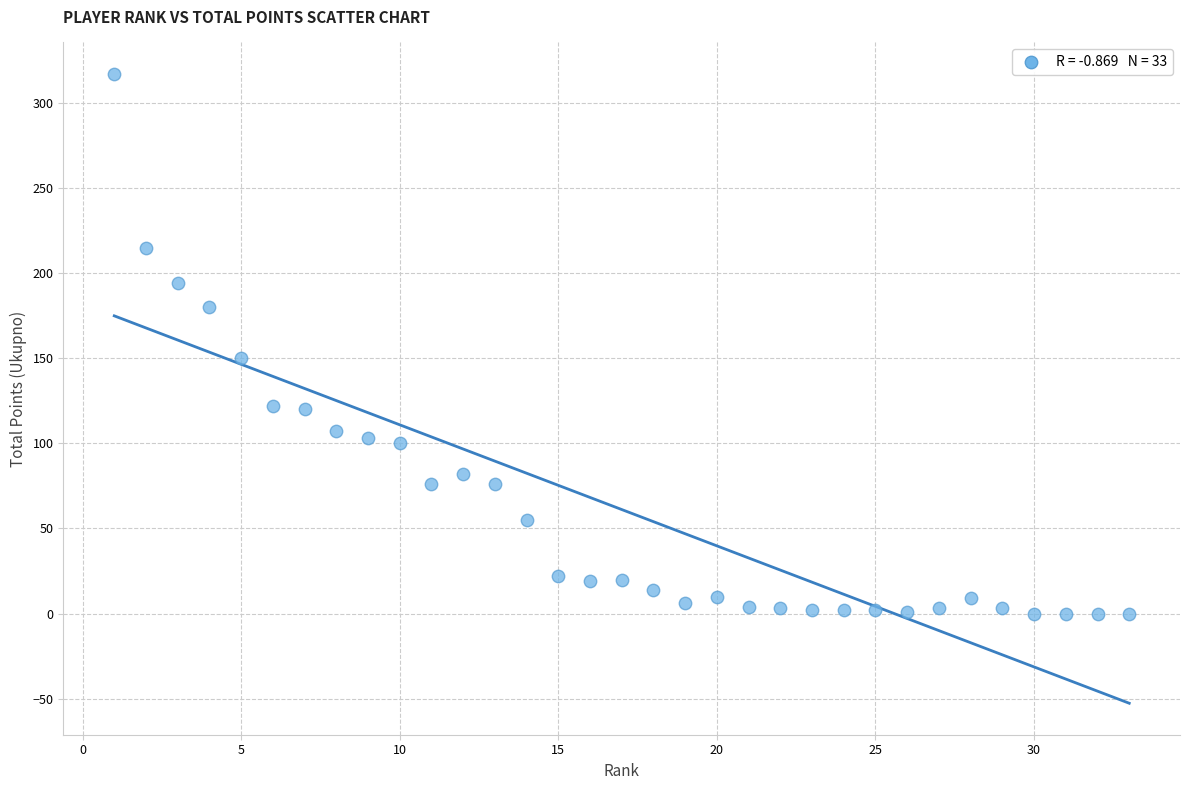

What is the range of X values (max minus min)?

32